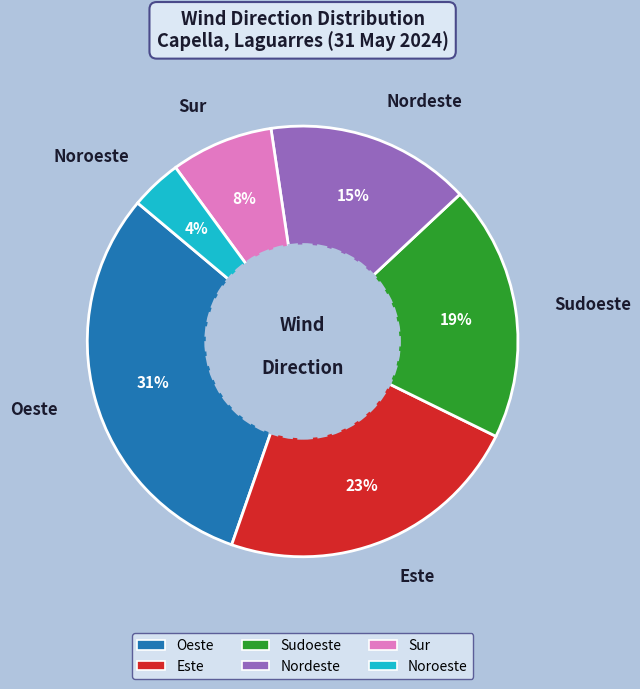

Rank the categories by value from lowest to highest.

Noroeste, Sur, Nordeste, Sudoeste, Este, Oeste